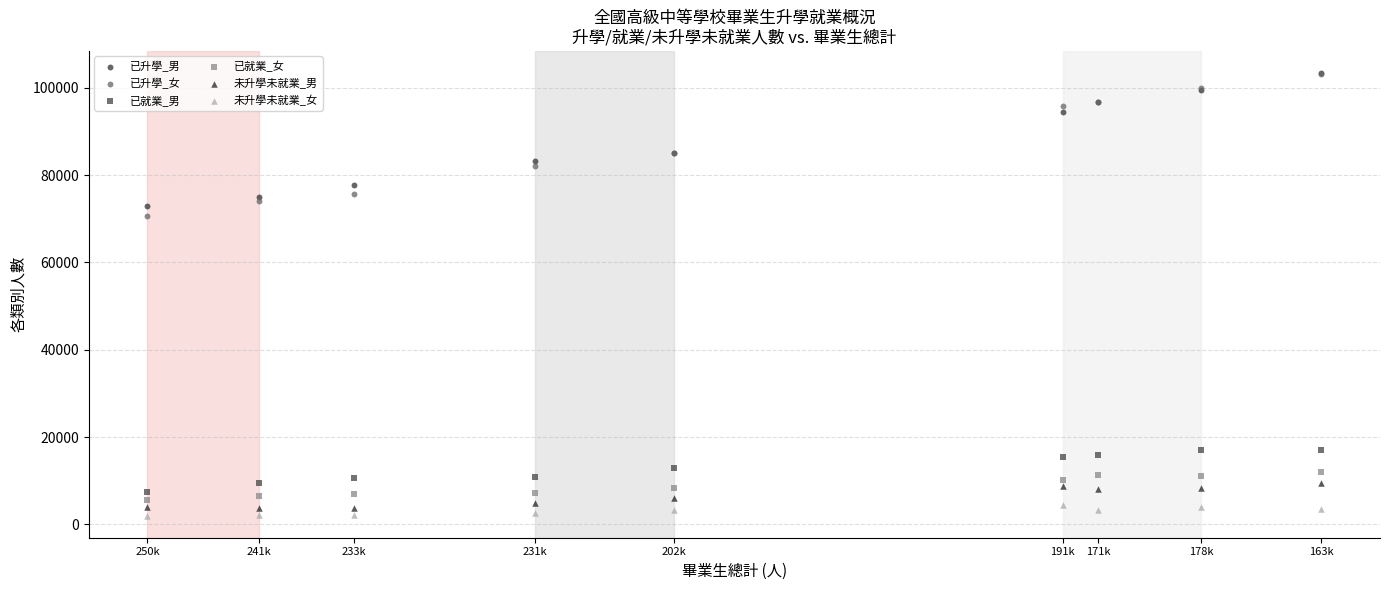

Across all series, what Y value is closest to 52701?

70614